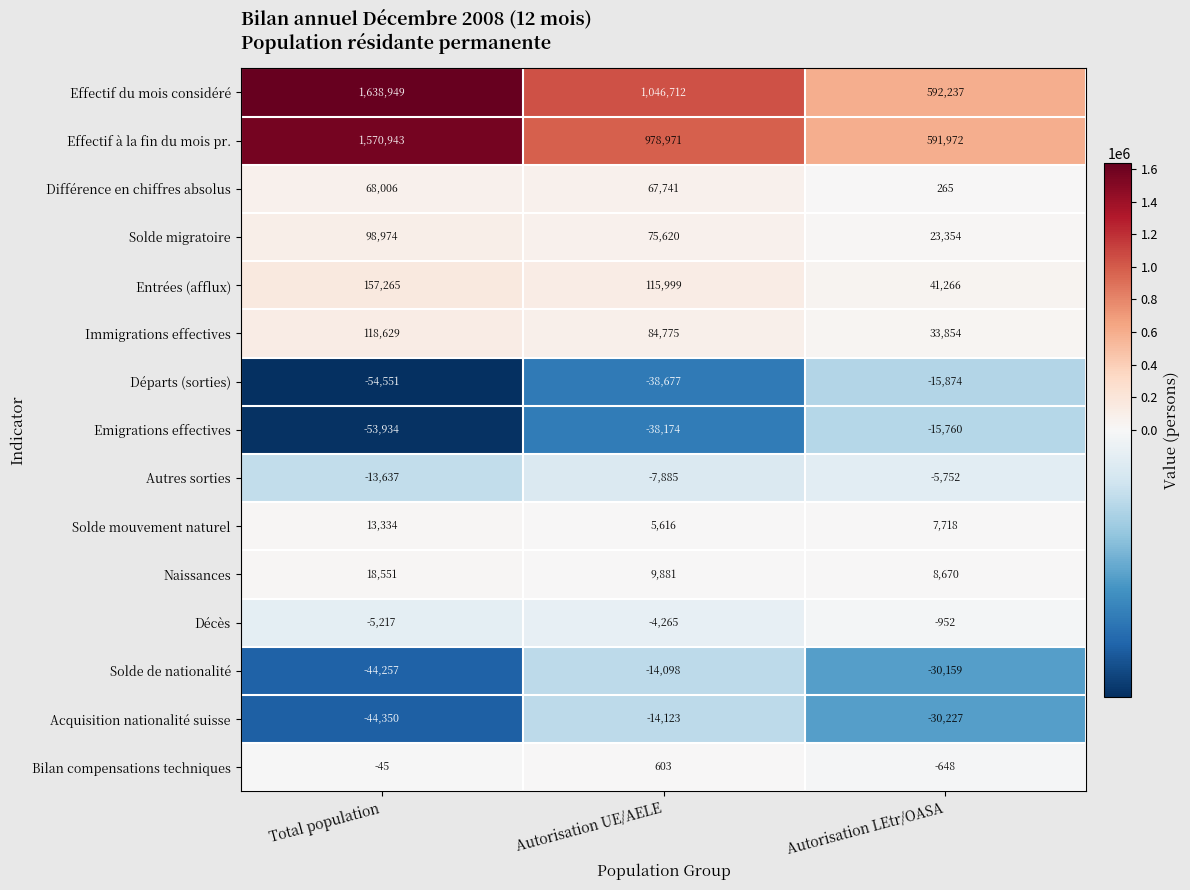

How many Immigrations effectives values are between 33854 and 118629?

3